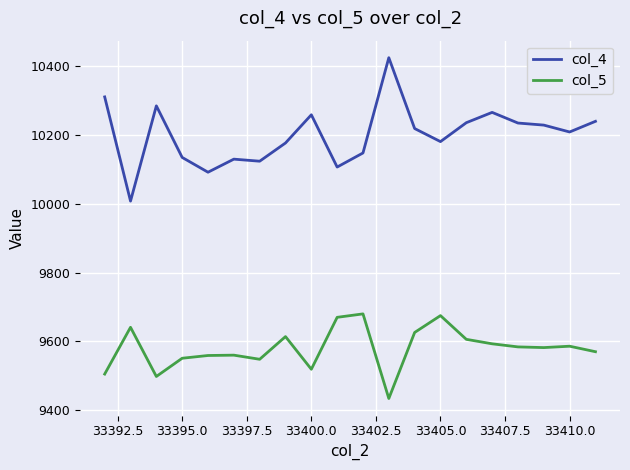

What are all the series names shown in the legend?

col_4, col_5